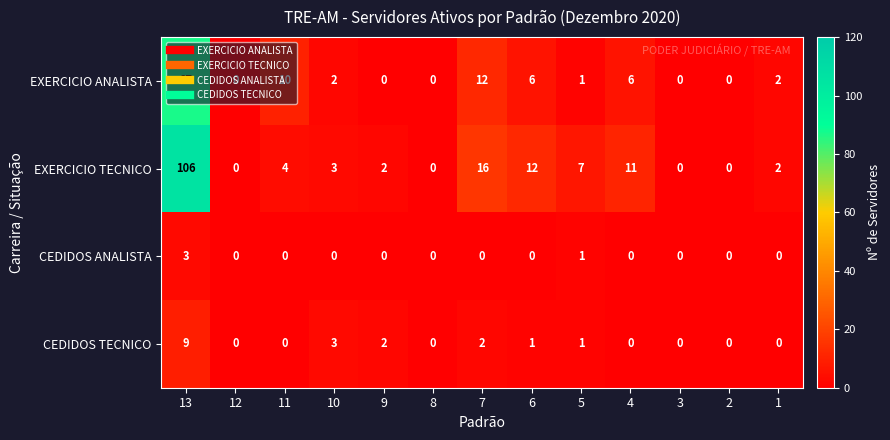

Which series has the largest total across all categories?

EXERCICIO TECNICO